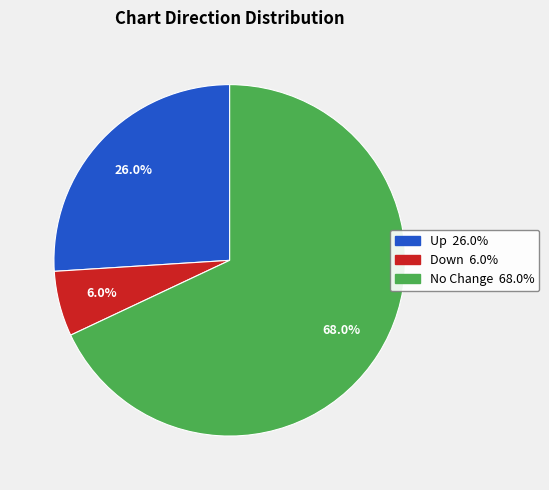

Is there any slice that represents more than half of the pie?

Yes